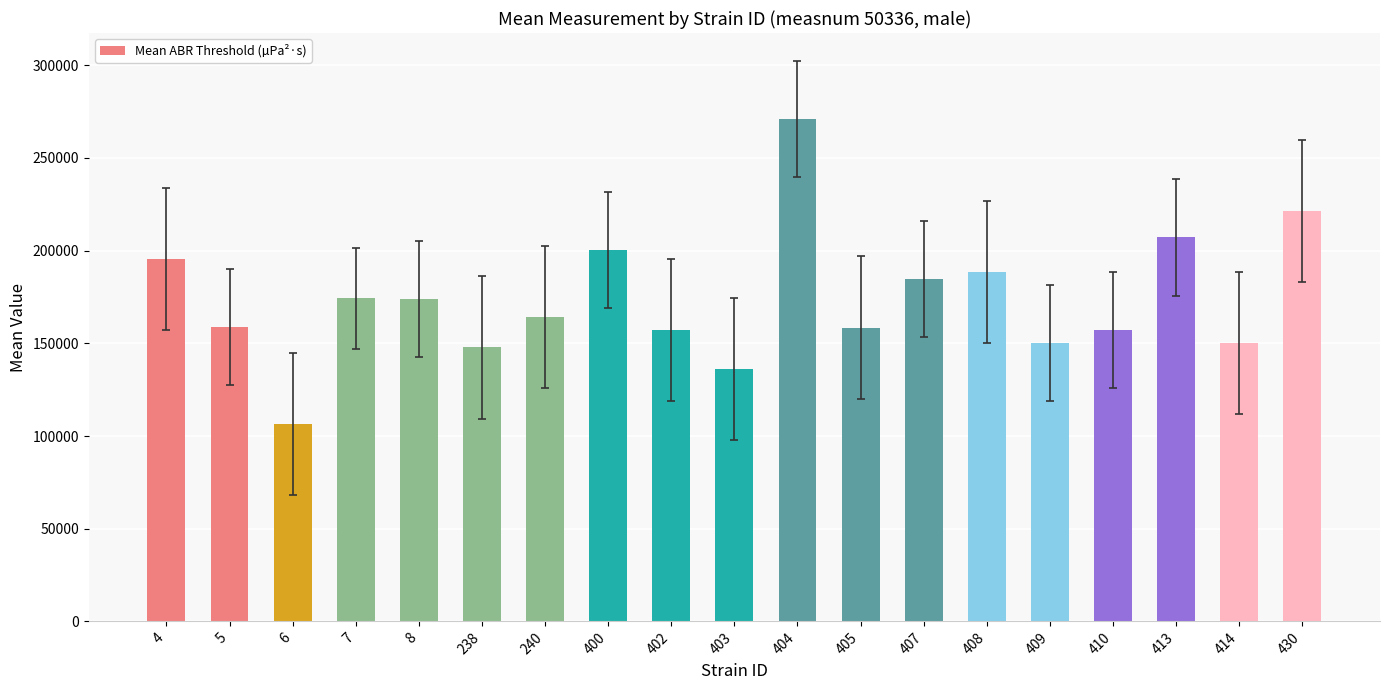

The value at 400 is 125785.8. True or false?

False